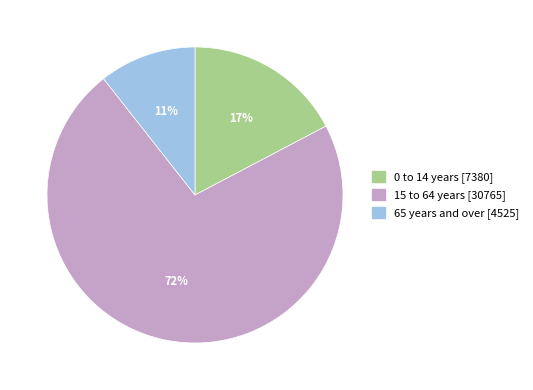

To the nearest percent, what is the difference between the largest and smallest slice percentages?

61%